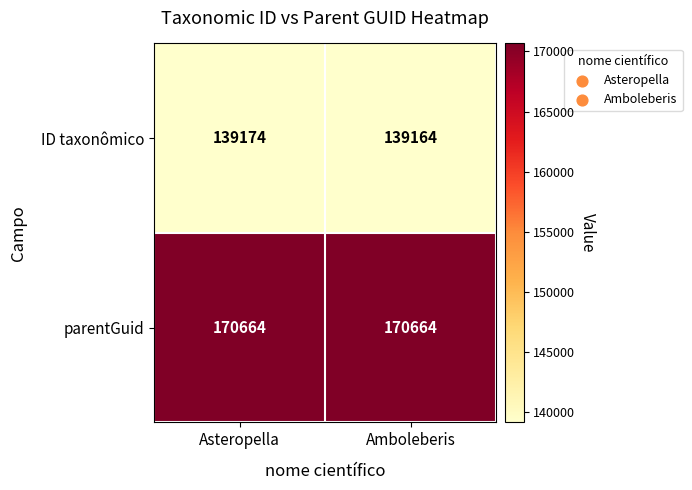

Read the ID taxonômico value at Amboleberis, to the nearest 5.

139165